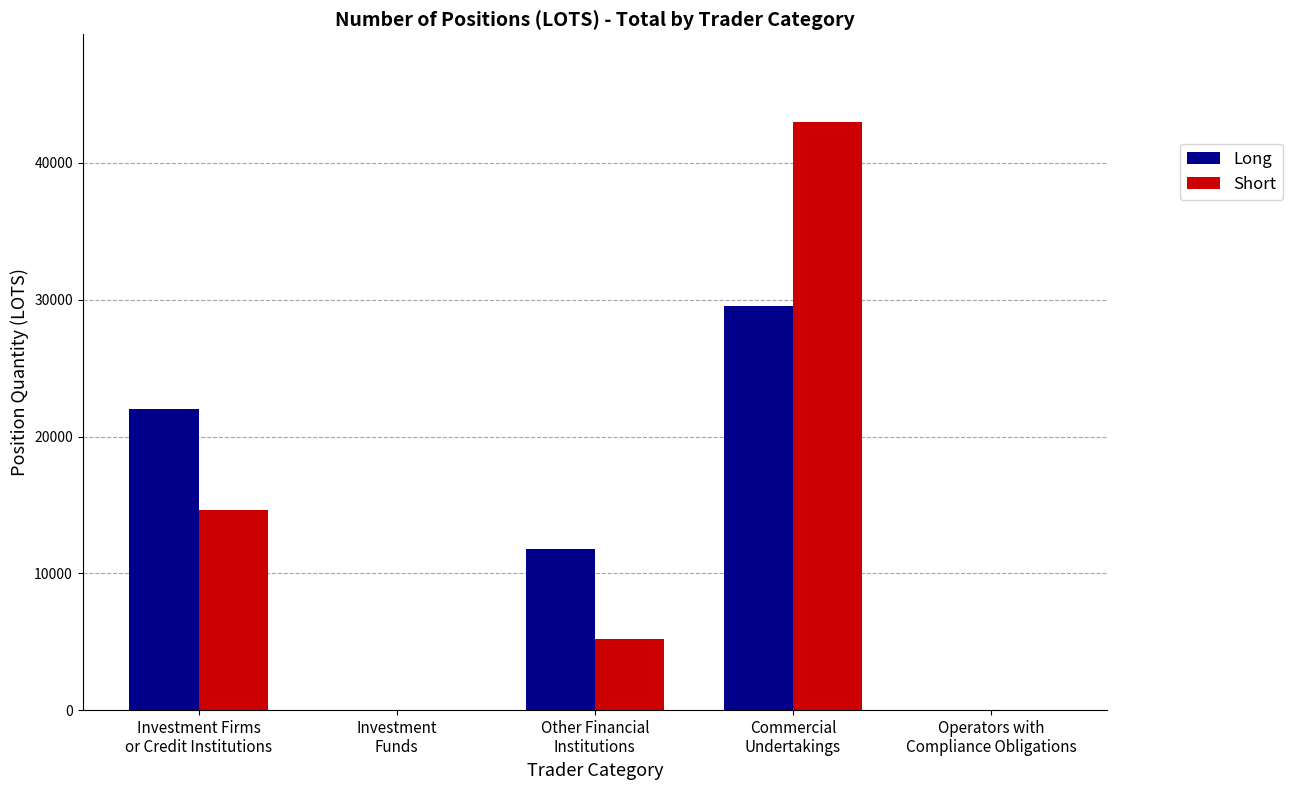

What is the greatest value displayed?

42956.2